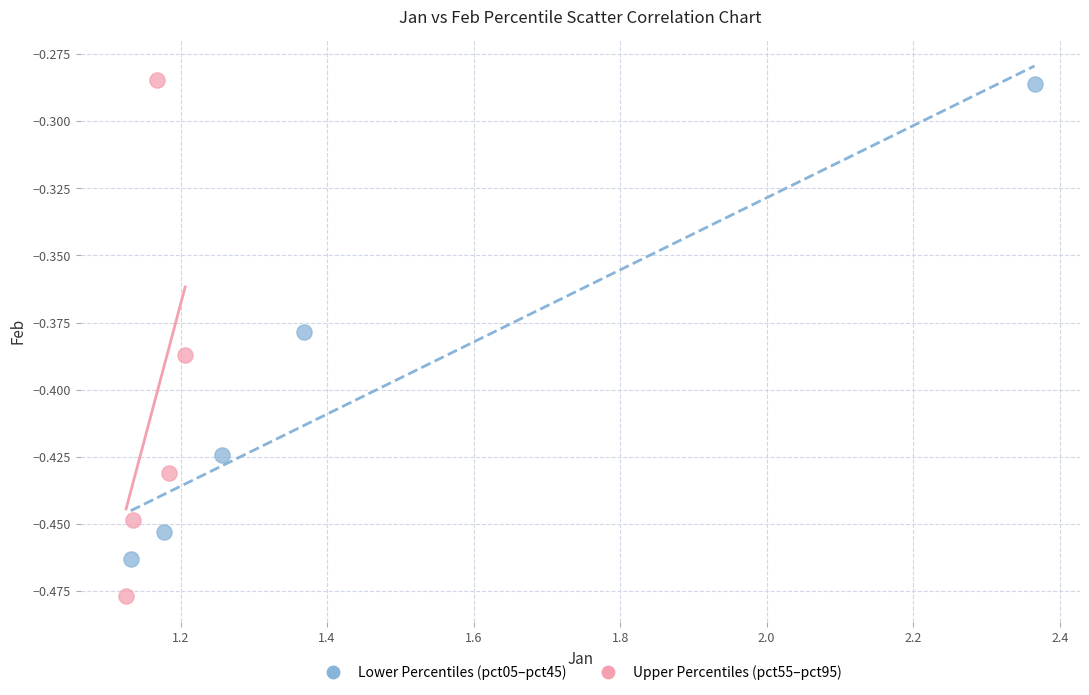

What are all the series names shown in the legend?

Lower Percentiles (pct05–pct45), Upper Percentiles (pct55–pct95)